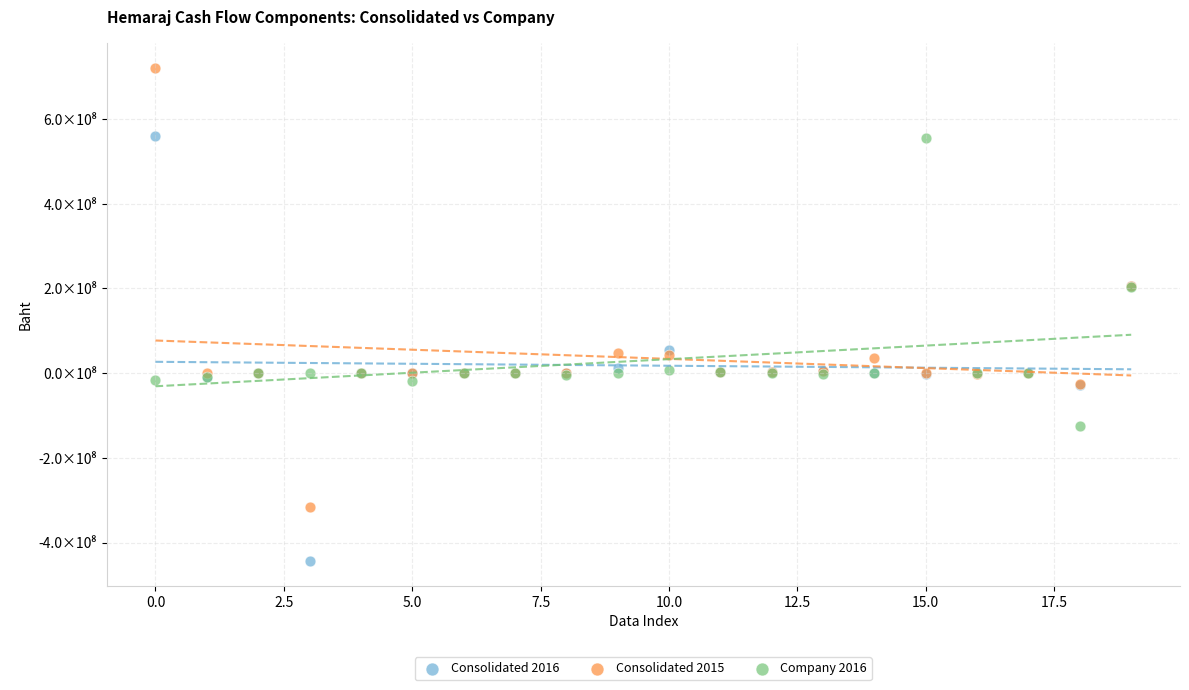

What are all the series names shown in the legend?

Consolidated 2016, Consolidated 2015, Company 2016